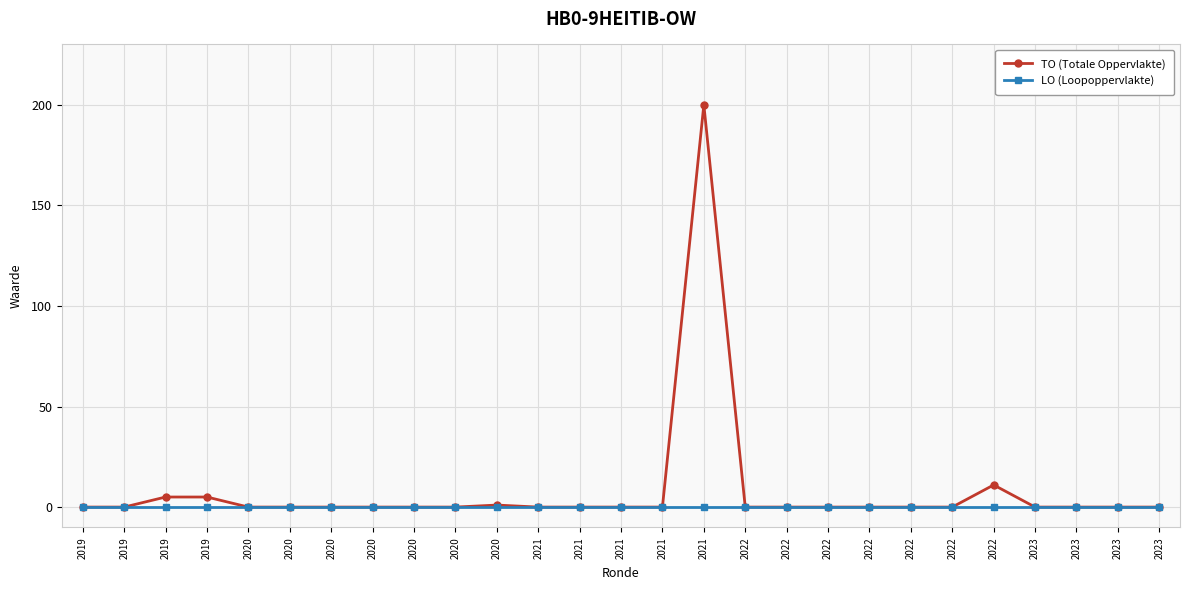

Reading left to right, extract all data points from this chart.

TO (Totale Oppervlakte): 2019=0	2019=0	2019=5	2019=5	2020=0	2020=0	2020=0	2020=0	2020=0	2020=0	2020=1	2021=0	2021=0	2021=0	2021=0	2021=200	2022=0	2022=0	2022=0	2022=0	2022=0	2022=0	2022=11	2023=0	2023=0	2023=0	2023=0
LO (Loopoppervlakte): 2019=0	2019=0	2019=0	2019=0	2020=0	2020=0	2020=0	2020=0	2020=0	2020=0	2020=0	2021=0	2021=0	2021=0	2021=0	2021=0	2022=0	2022=0	2022=0	2022=0	2022=0	2022=0	2022=0	2023=0	2023=0	2023=0	2023=0